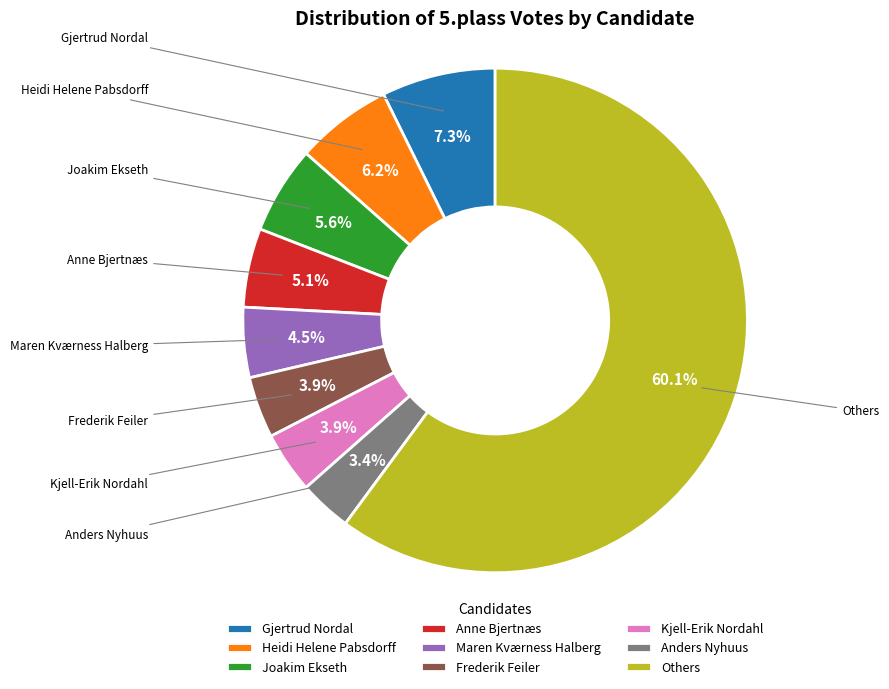

Is there any slice that represents more than half of the pie?

Yes